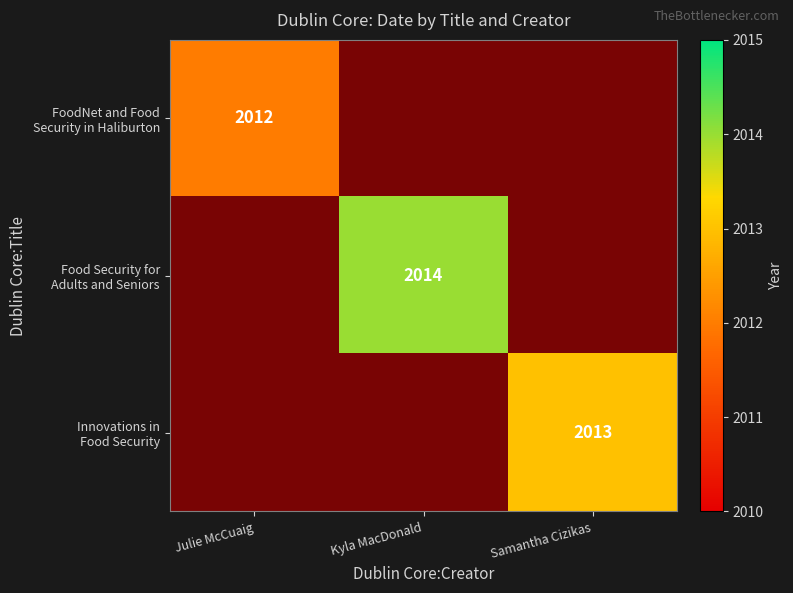

True or false: Food Security for Adults and Seniors has a value of 0.4 at Julie McCuaig.

False